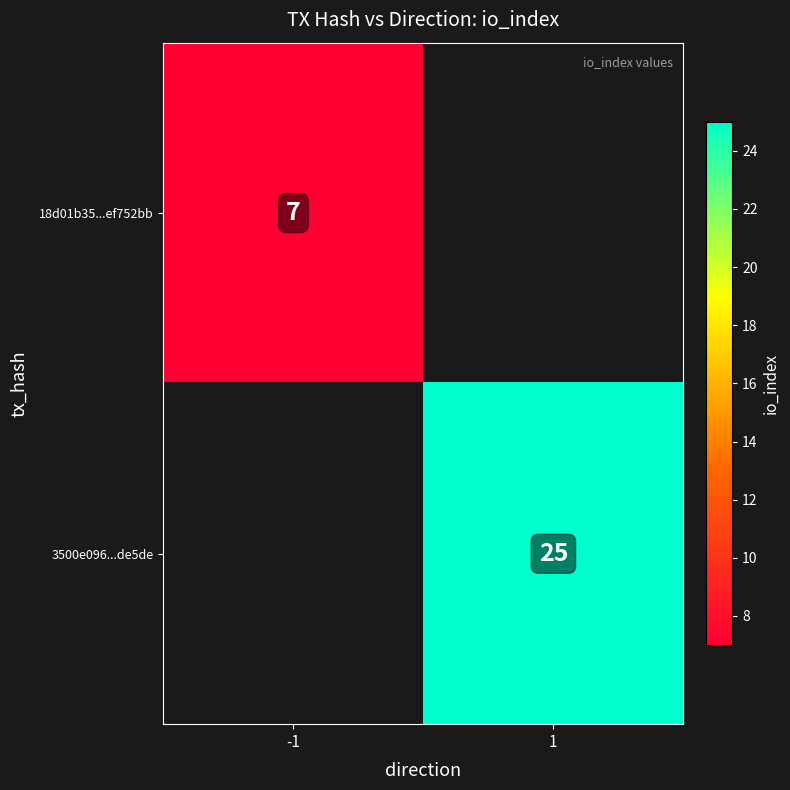

The value of 18d01b35...ef752bb at -1 is 7. True or false?

True